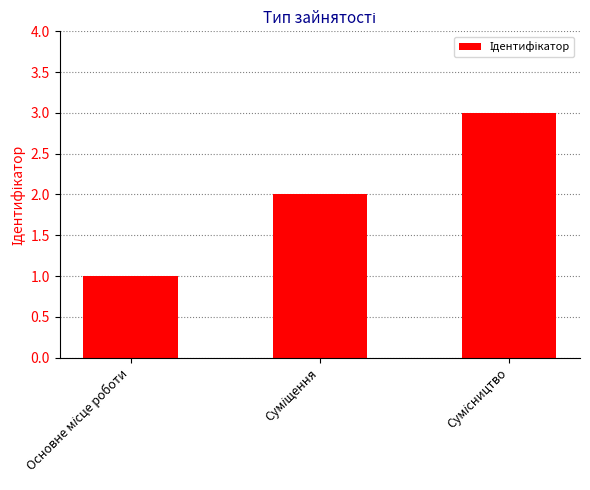

What is the sum of all values?

6